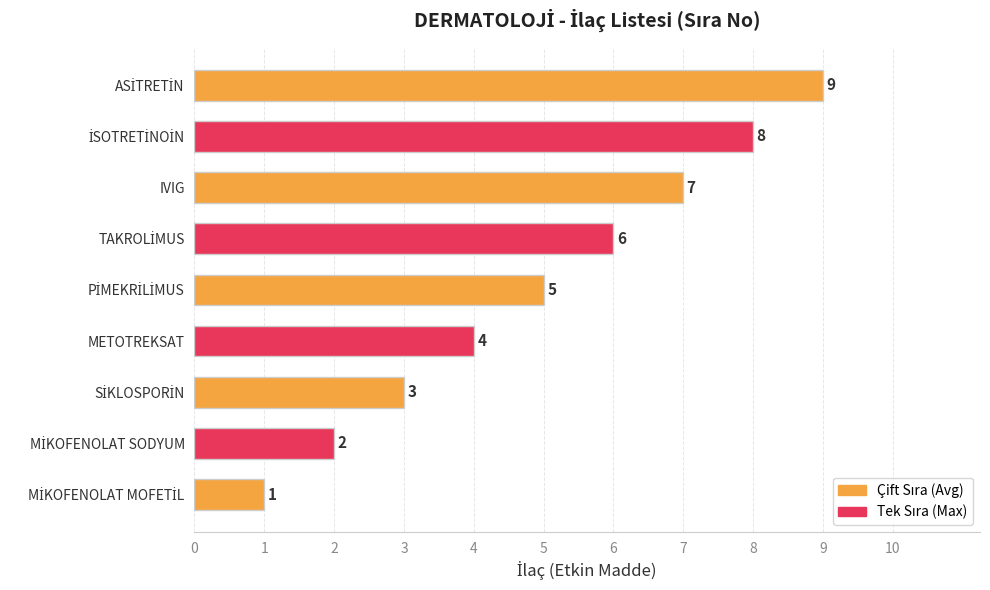

The chart shows a value of 10 at IVIG. True or false?

False